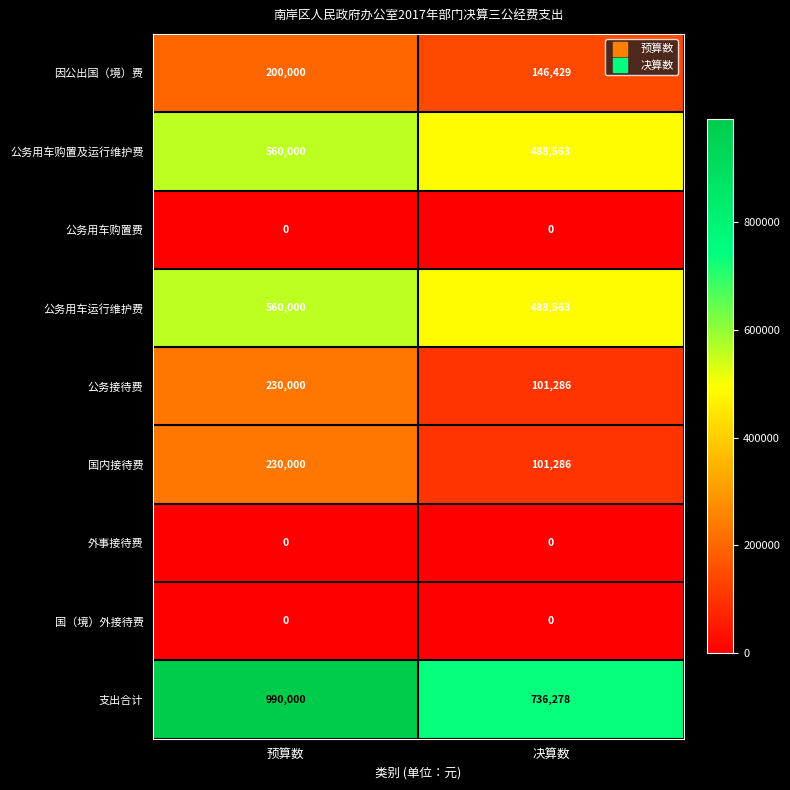

The value of 外事接待费 at 预算数 is 0. True or false?

True